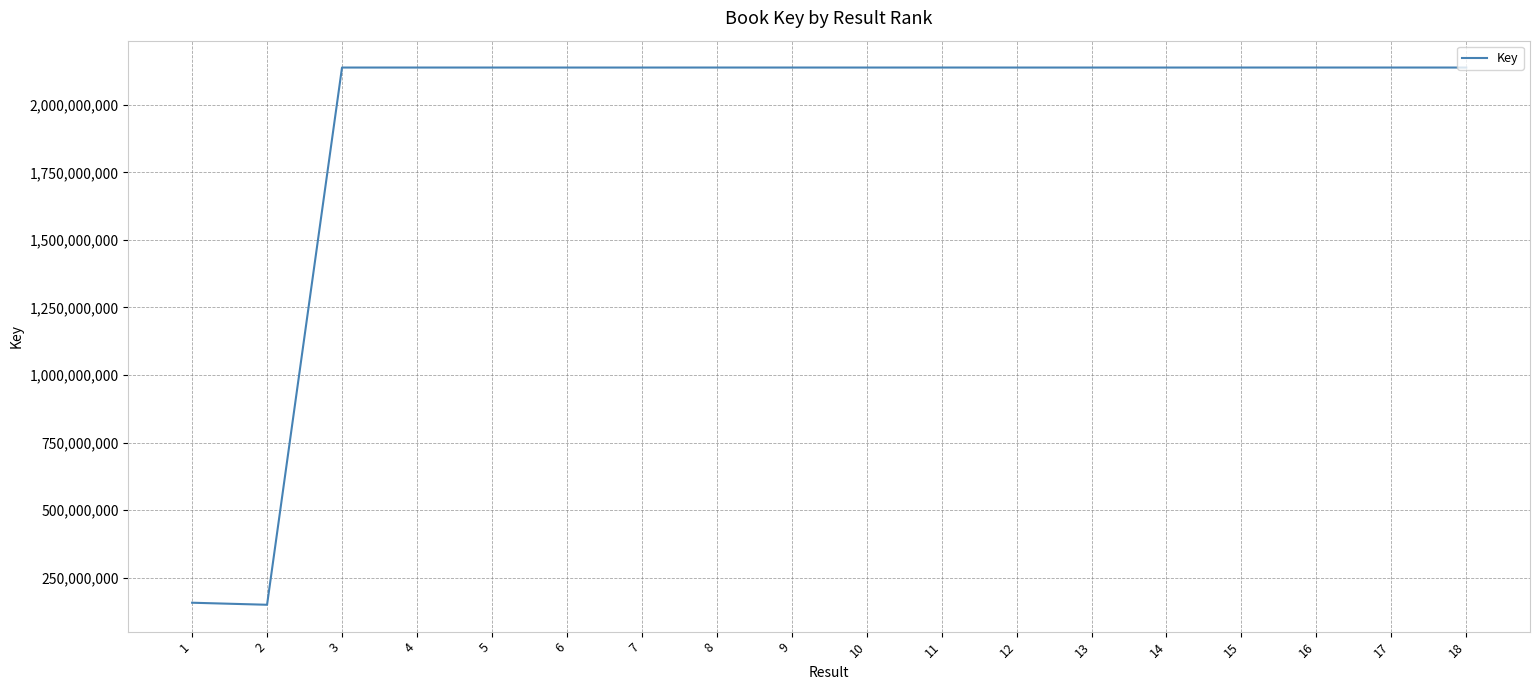

What is the greatest value displayed?

2137717859